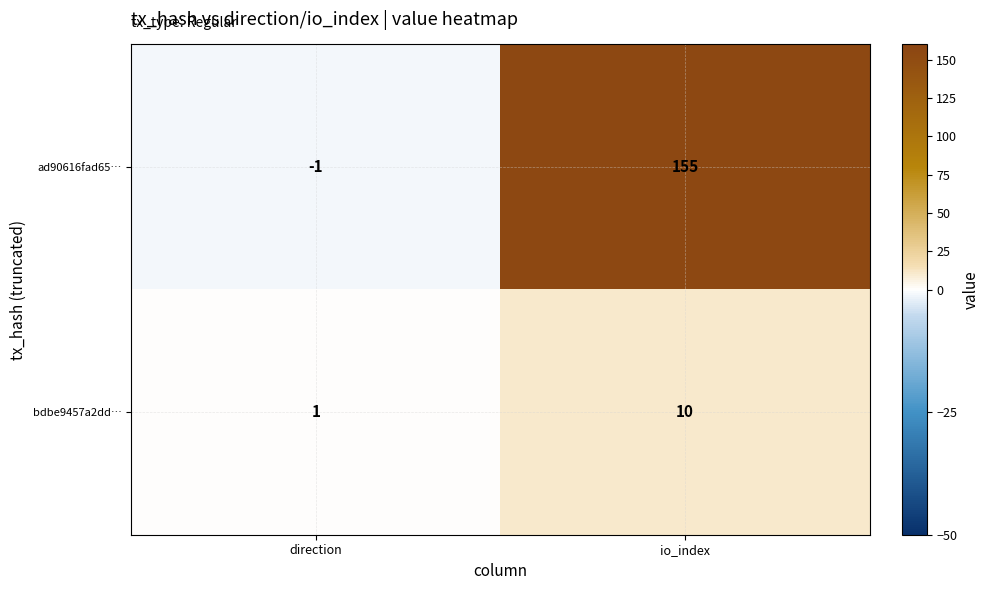

Reading right to left, list all the values displayed in this chart.

ad90616fad65…: 155	-1
bdbe9457a2dd…: 10	1